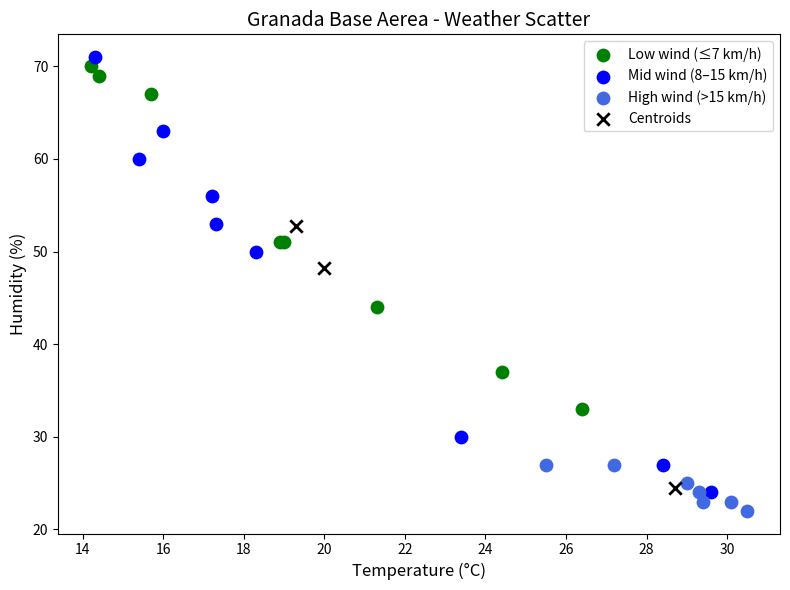

Which series reaches the minimum Y coordinate?

High wind (>15 km/h)